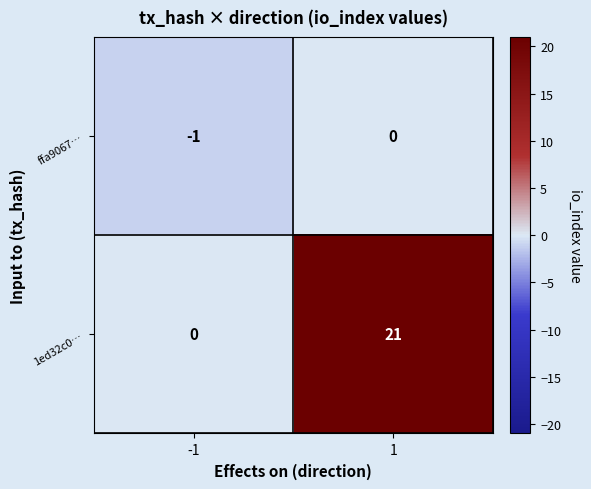

Reading right to left, what are all the values shown in this chart?

ffa9067…: 0	-1
1ed32c0…: 21	0